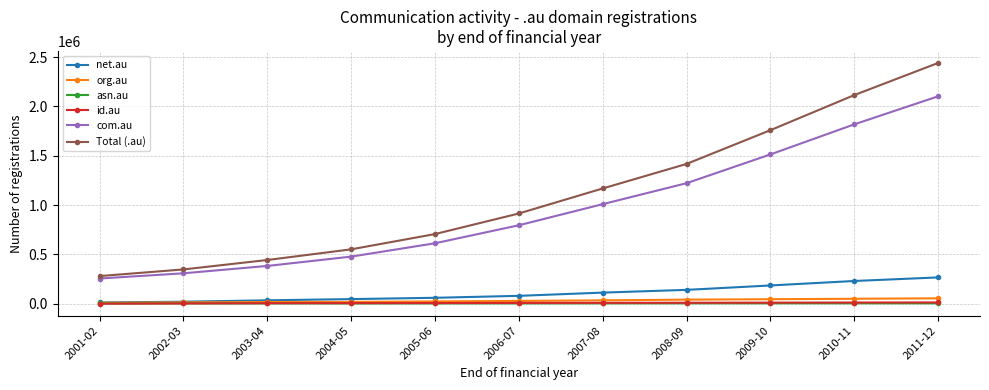

Which series has the largest range (max minus min)?

Total (.au)